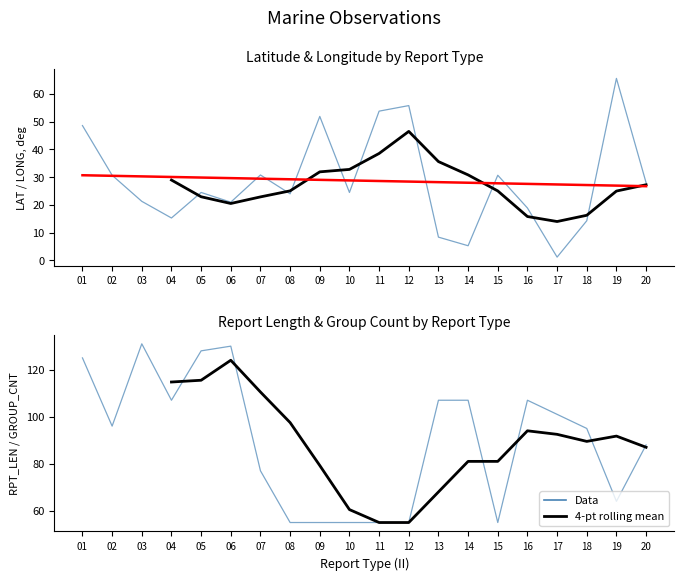

Rank the series by their average value, from lowest to highest.

LAT, 4-pt rolling mean, Trend, RPT_LEN